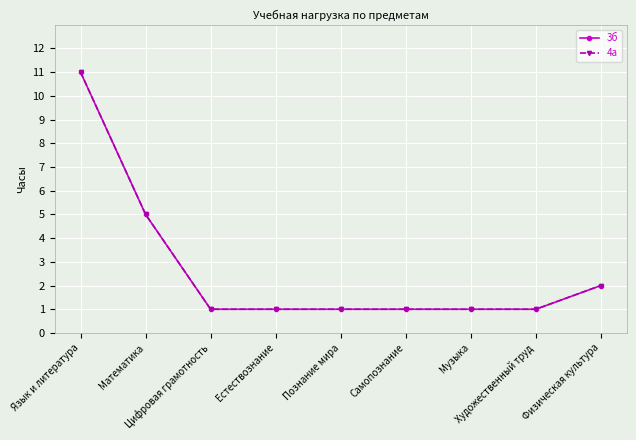

Is this an area chart (filled region under the line)?

No